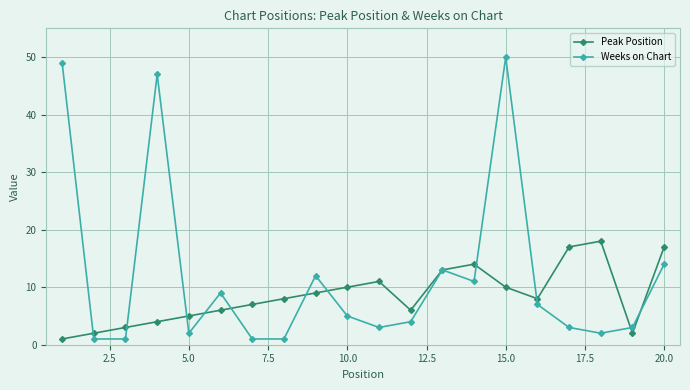

How many lines are shown in the chart?

2